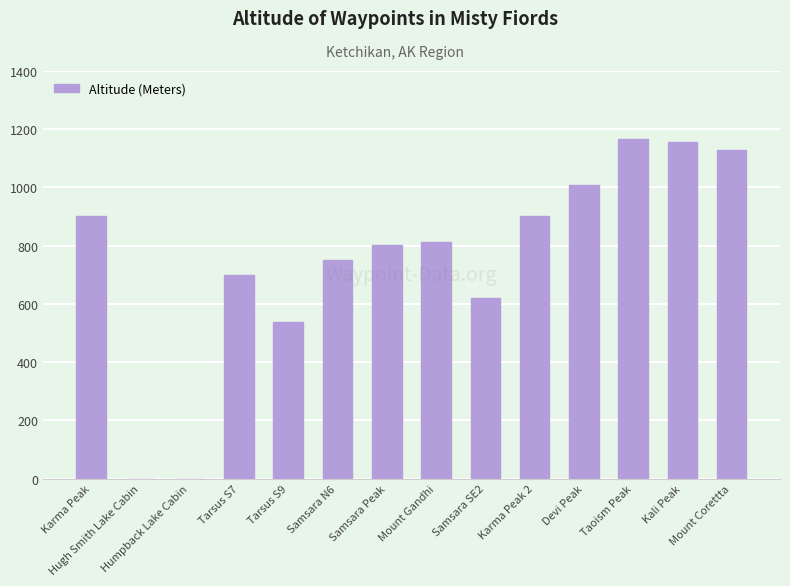

What is the sum of all values?

10482